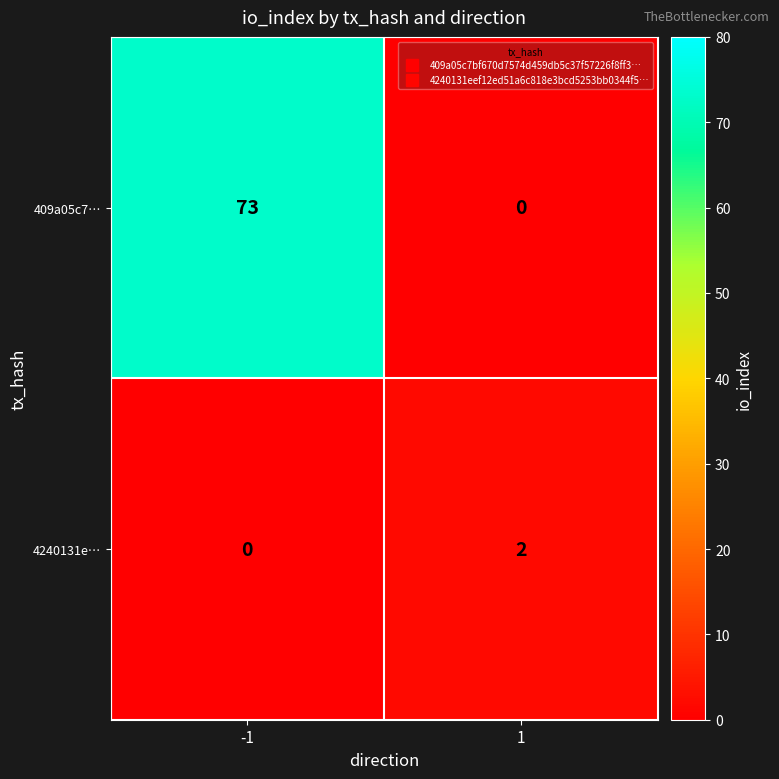

What is the maximum value shown in the chart?

73